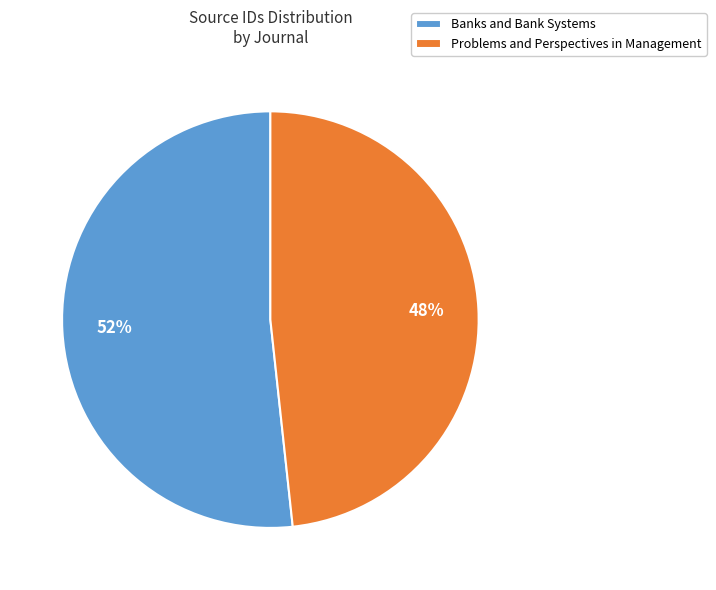

To the nearest percent, what portion does Banks and Bank Systems represent?

52%